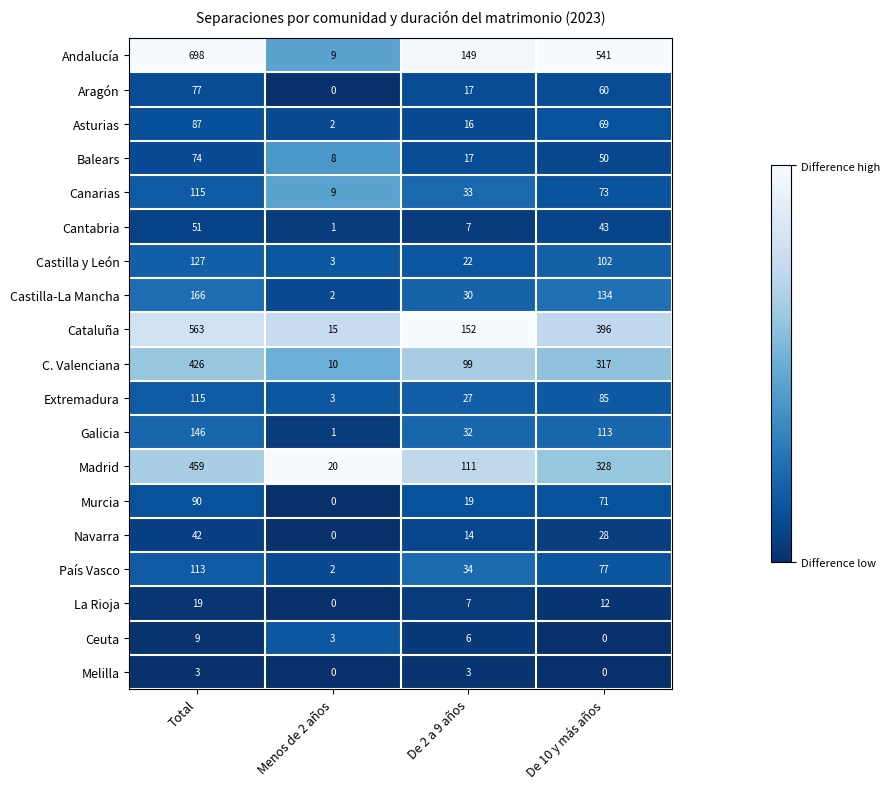

True or false: C. Valenciana has a value of 99 at De 2 a 9 años.

True